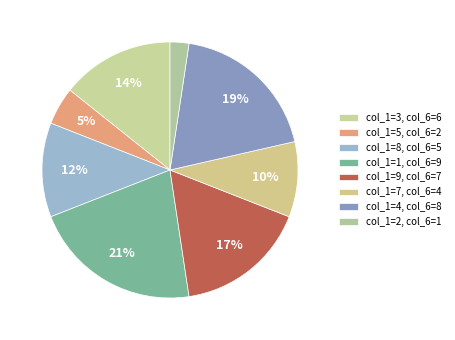

How many slices are in this pie chart?

8